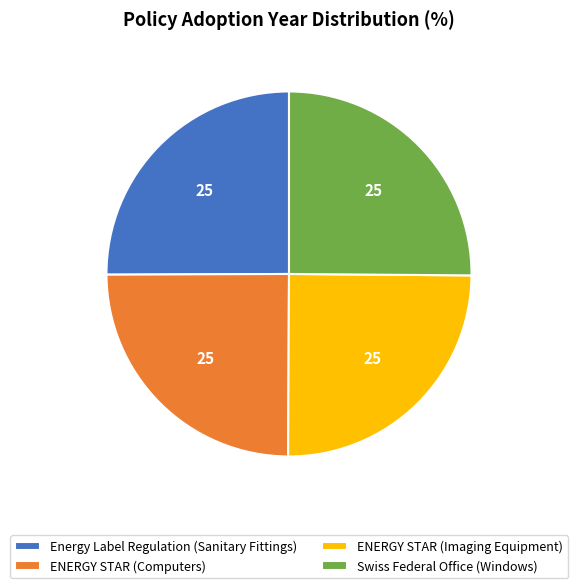

What is the ratio of the value at Energy Label Regulation (Sanitary Fittings) to the value at ENERGY STAR (Computers)?

1.0